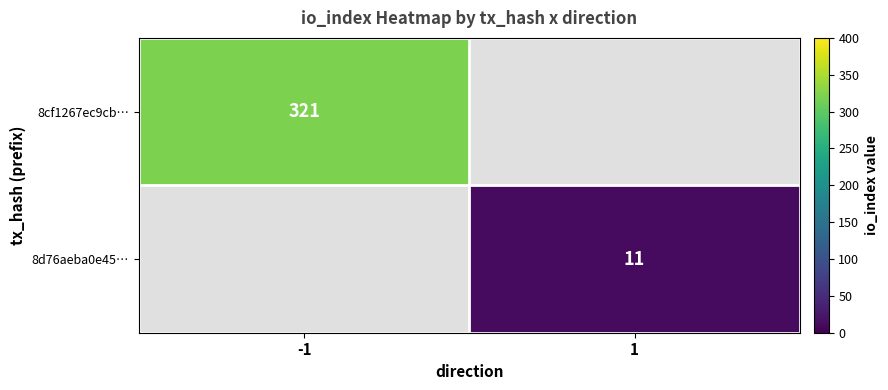

At which category is the sum across all series the highest?

-1